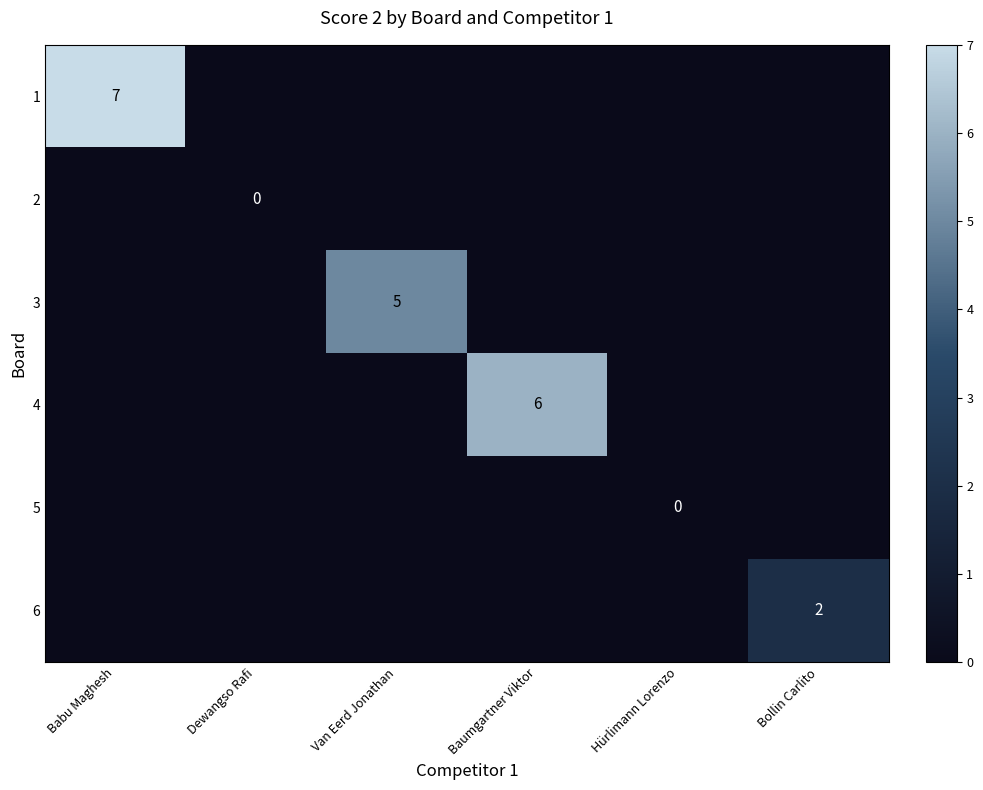

The value of 1 at Babu Maghesh is 2. True or false?

False